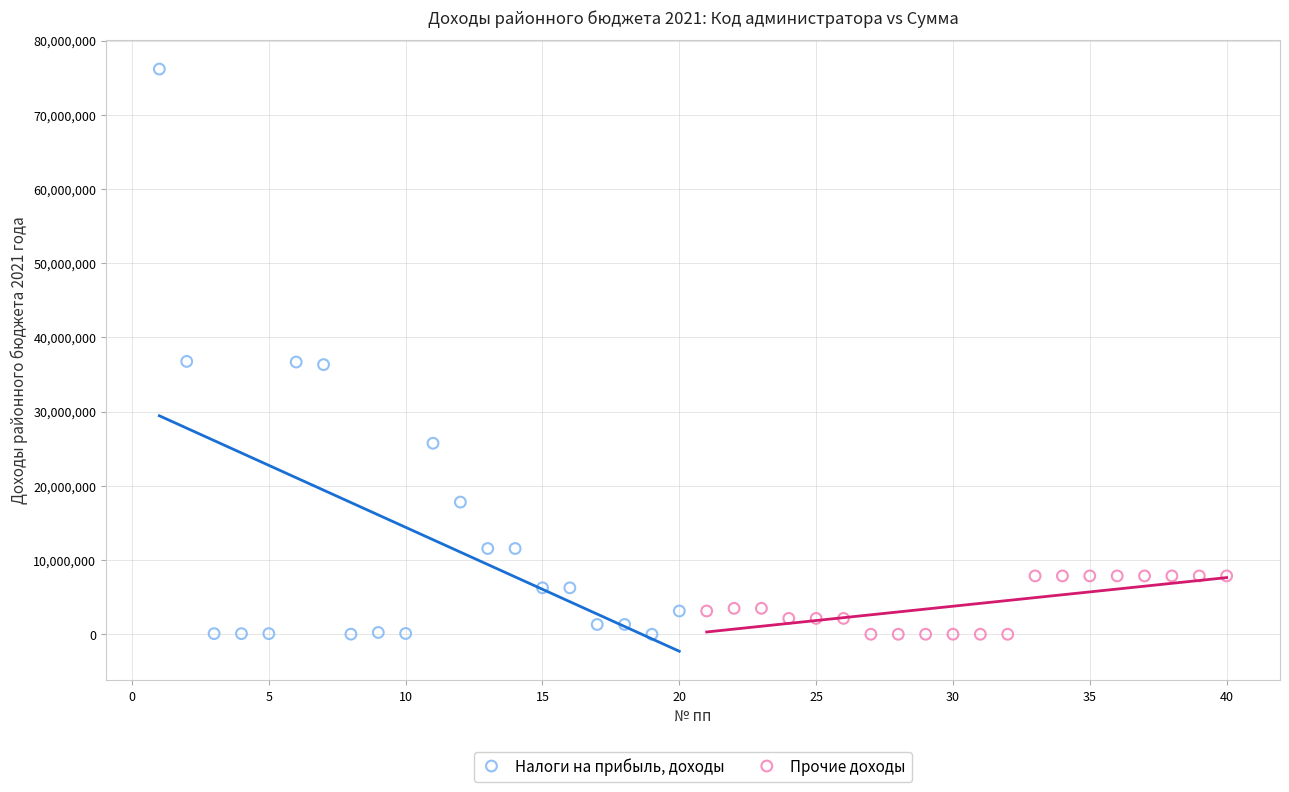

Which series has the widest spread of Y values?

Налоги на прибыль, доходы